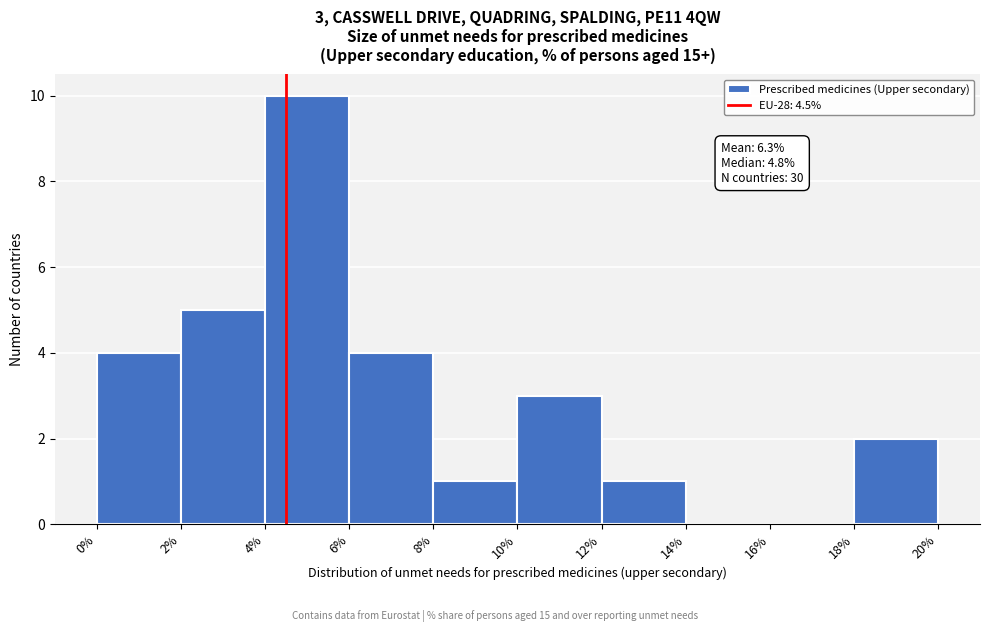

Which range on the x-axis has the tallest bar?

4% to 6%